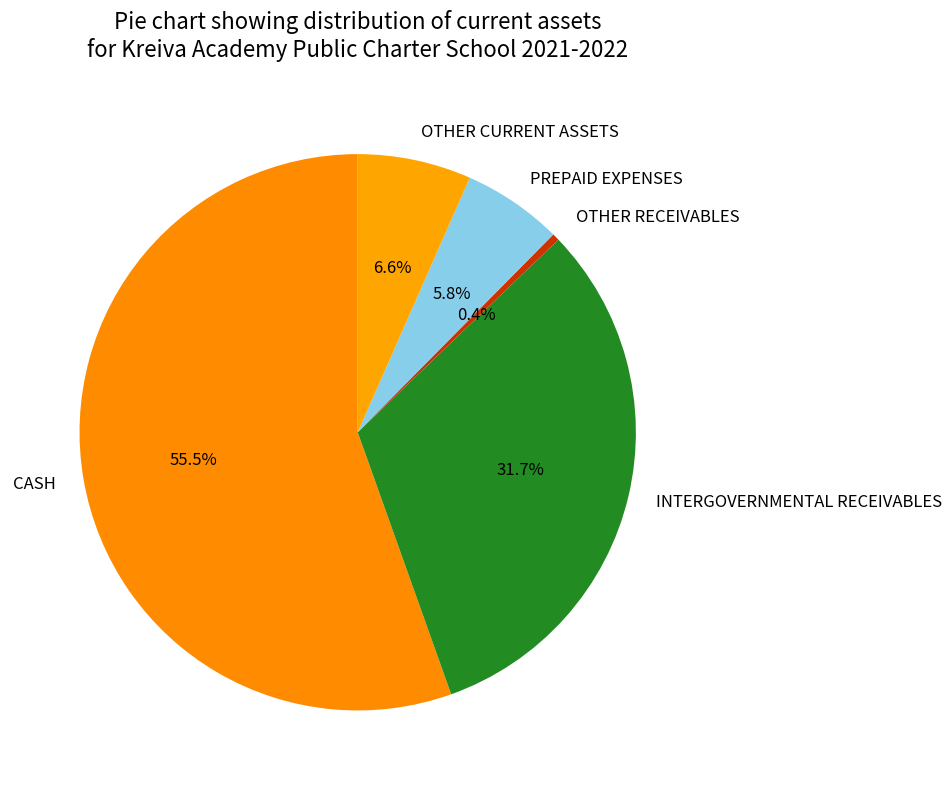

To the nearest percent, what is the difference between the PREPAID EXPENSES and OTHER CURRENT ASSETS slice percentages?

1%